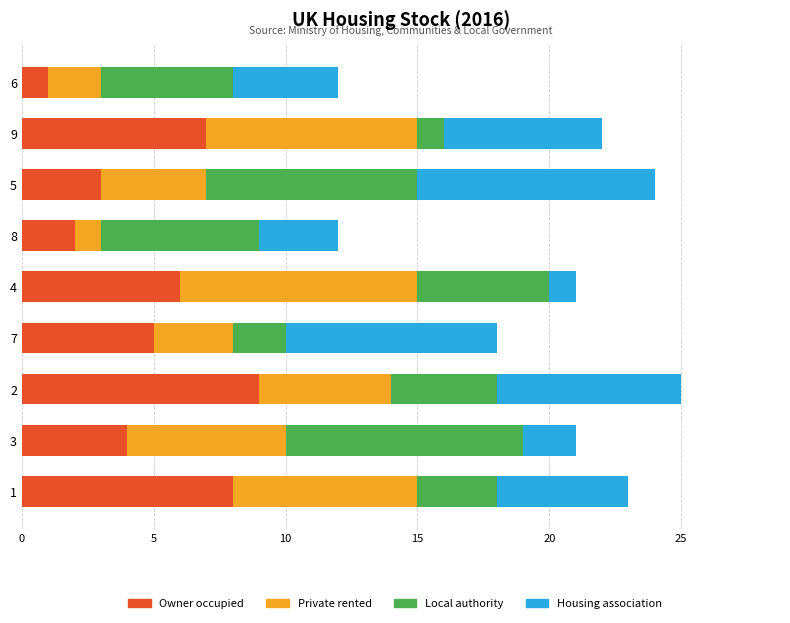

Which category has the lowest value in the Owner occupied series?

6